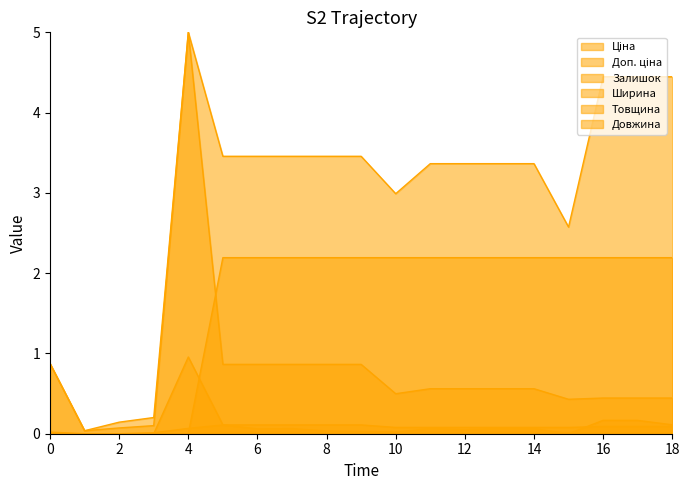

Reading left to right, transcribe all the data shown in this chart.

Ціна: 0.9	0.0	0.1	0.1	5.0	0.9	0.9	0.9	0.9	0.9	0.5	0.6	0.6	0.6	0.6	0.4	0.4	0.4	0.4
Доп. ціна: 0.9	0.0	0.1	0.2	5.0	3.5	3.5	3.5	3.5	3.5	3.0	3.4	3.4	3.4	3.4	2.6	4.4	4.4	4.4
Залишок: 0.0	0.0	0.0	0.0	0.1	0.1	0.1	0.1	0.0	0.0	0.0	0.1	0.0	0.1	0.1	0.0	0.2	0.2	0.1
Ширина: 0.0	0.0	0.0	0.0	1.0	0.1	0.1	0.1	0.1	0.1	0.1	0.1	0.1	0.1	0.1	0.1	0.1	0.1	0.1
Товщина: 0.0	0.0	0.0	0.0	0.0	0.0	0.0	0.0	0.0	0.0	0.0	0.0	0.0	0.0	0.0	0.0	0.0	0.0	0.0
Довжина: 0.0	0.0	0.0	0.0	0.0	2.2	2.2	2.2	2.2	2.2	2.2	2.2	2.2	2.2	2.2	2.2	2.2	2.2	2.2